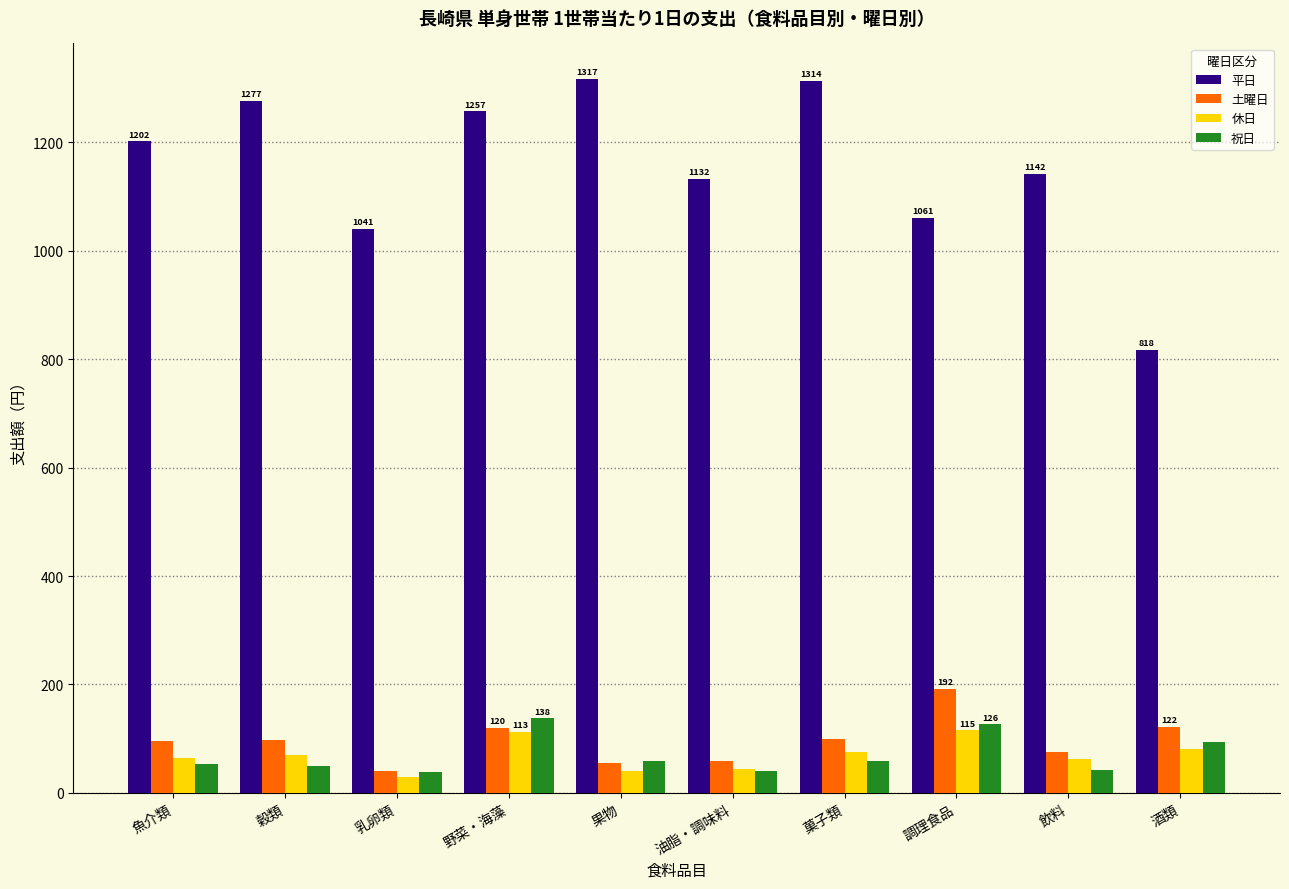

What is the sum of the 平日 values at 野菜・海藻 and 穀類?

2534.3